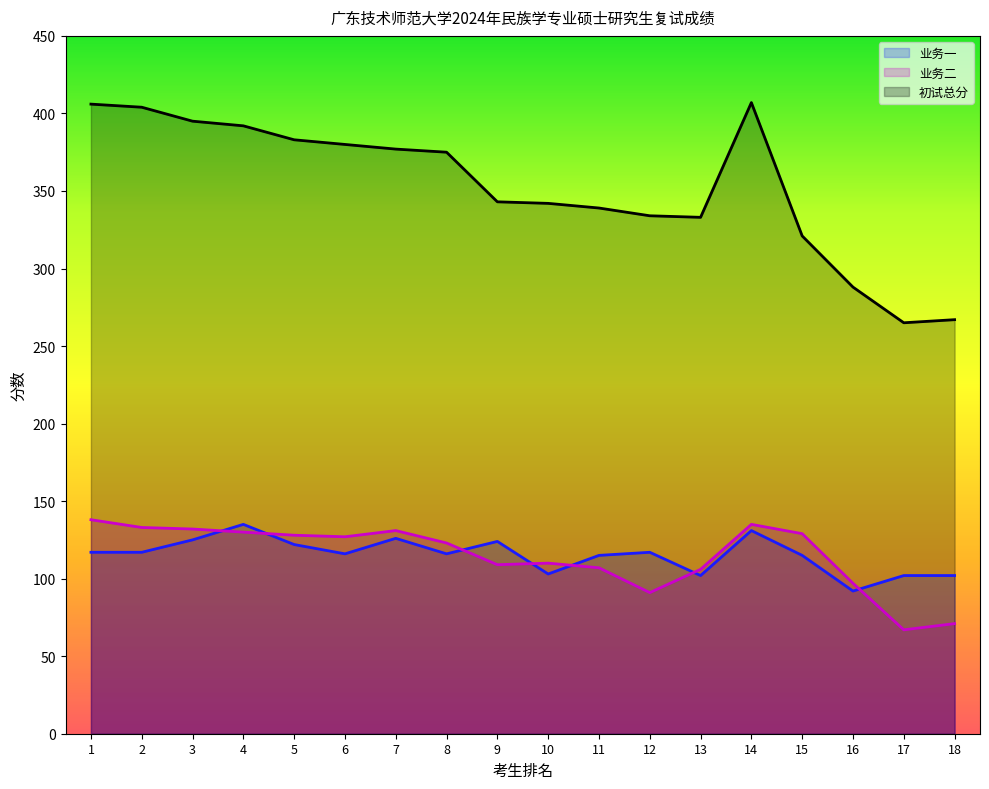

True or false: 业务一 and 业务二 cross at least once.

True